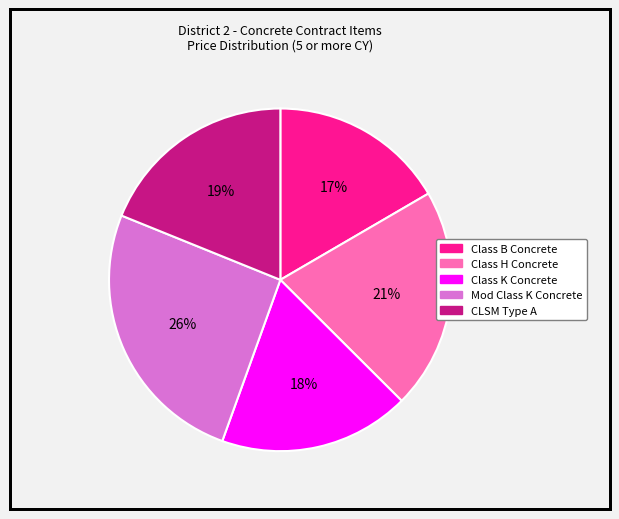

The Mod Class K Concrete slice represents 26% of the pie. True or false?

True